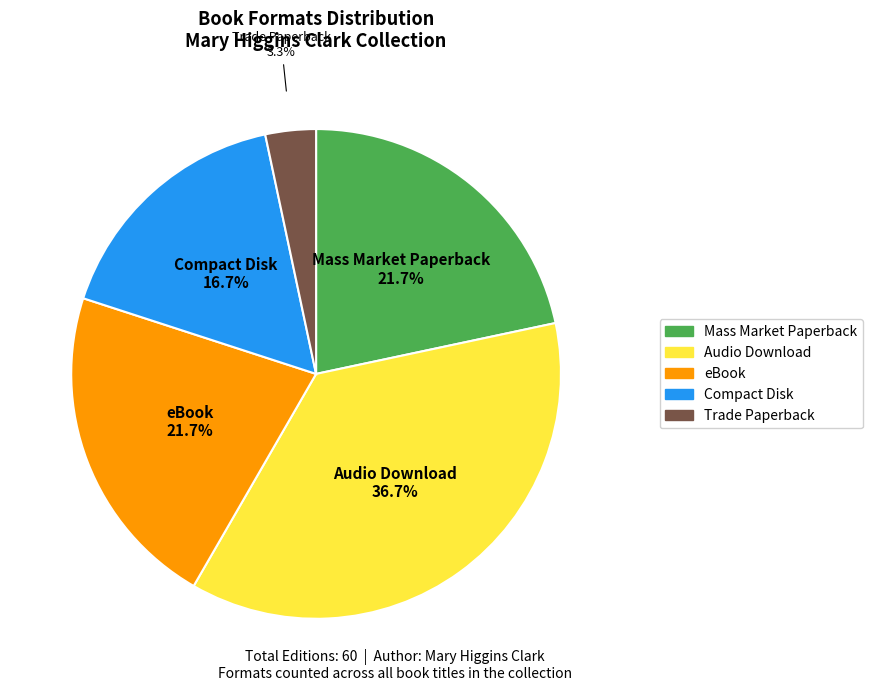

Count the number of slices in the pie.

5